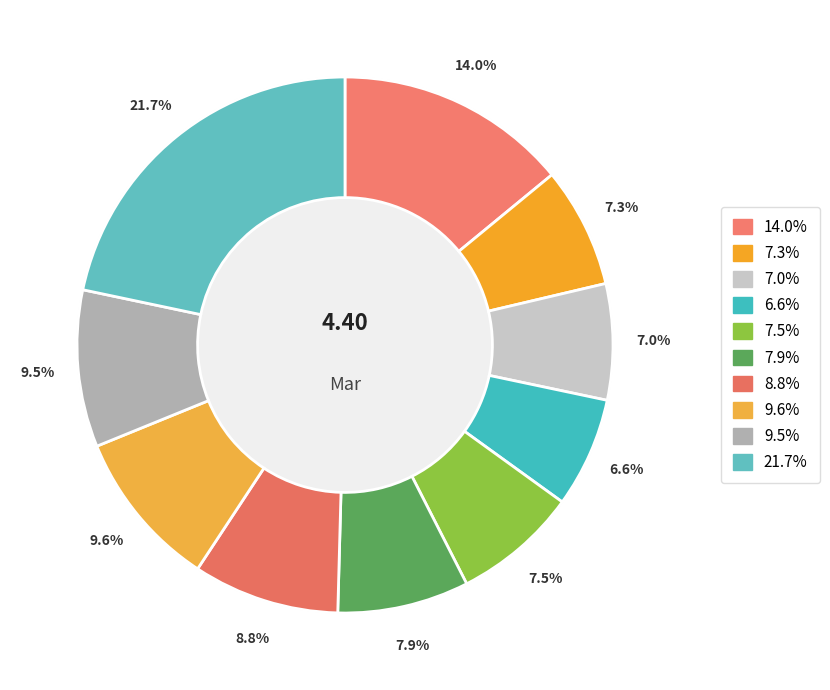

Count the number of slices in the pie.

10